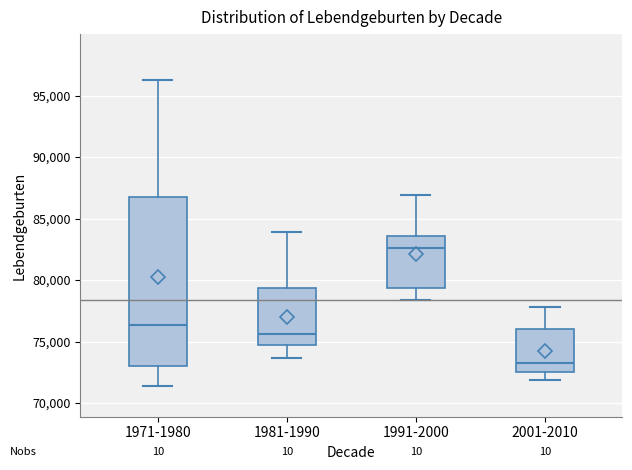

Reading left to right, transcribe this box plot: for each box, give where its median line is, the range the box spans, and where its two whiskers end, as read against the y-axis. The values are not printed on the chart, so give them approximately, as read against the axis.

1971-1980: median 76500, box 73000 to 87000, whiskers 71500 to 96500
1981-1990: median 75500, box 74500 to 79500, whiskers 73500 to 84000
1991-2000: median 82500, box 79500 to 83500, whiskers 78500 to 87000
2001-2010: median 73000, box 72500 to 76000, whiskers 72000 to 78000